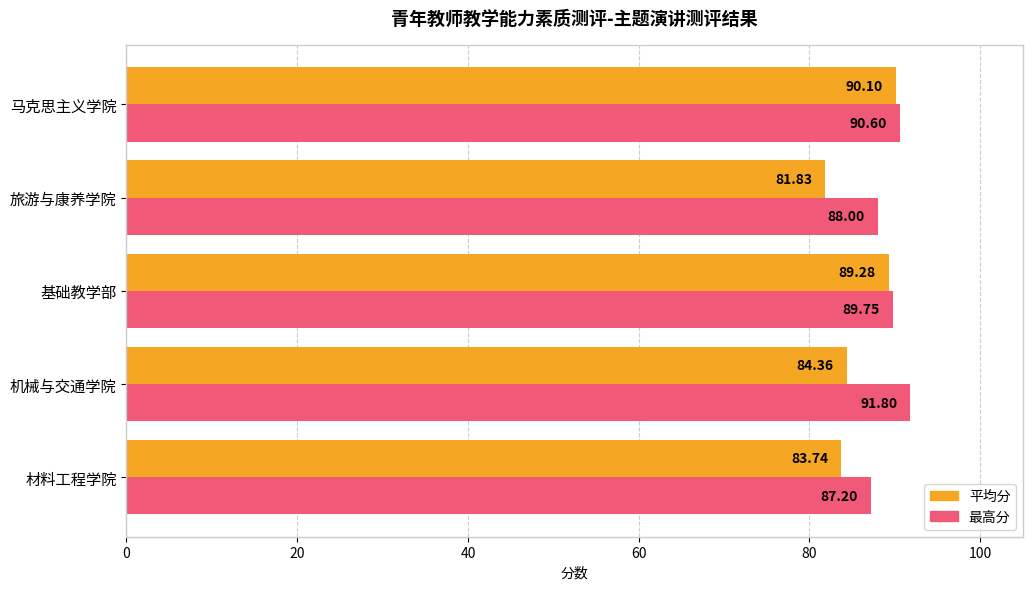

Rank the series by their maximum value, from highest to lowest.

最高分, 平均分